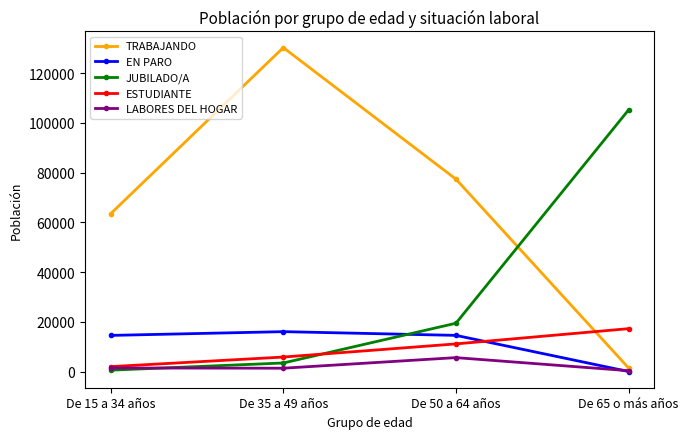

What is the greatest value displayed?

130269.0